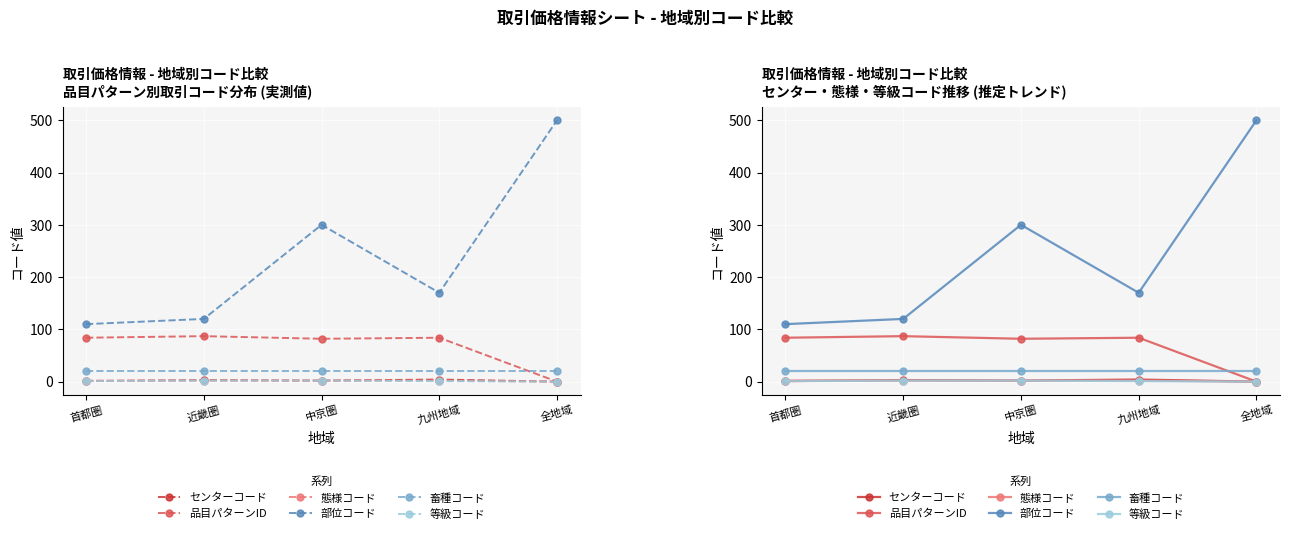

Count the 等級コード values in the range 1 to 2.

4